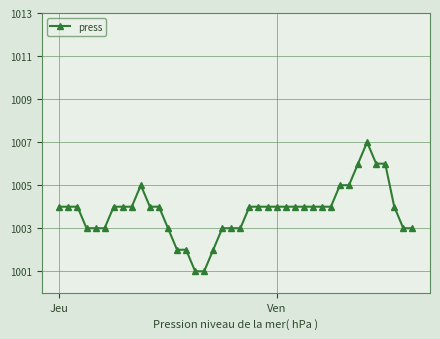

What is the value of the 35th point from the left?

1007